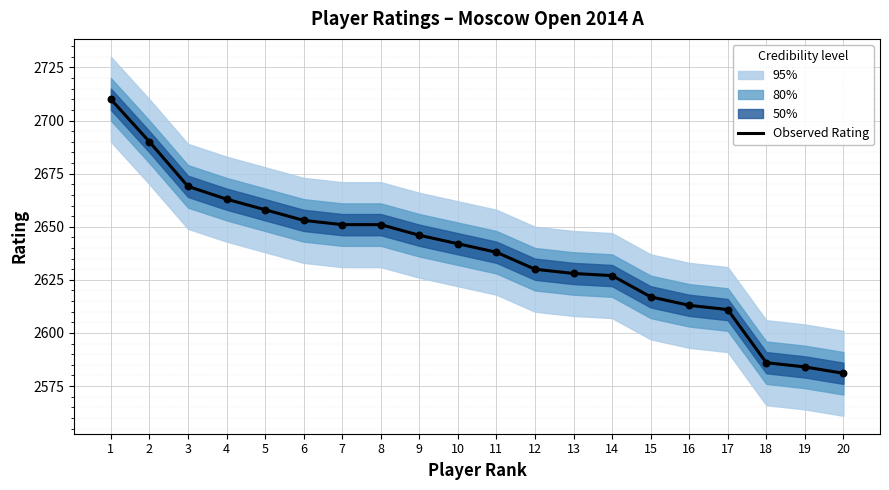

Approximately how many times larger is the value at 8 compared to 20?

1.0